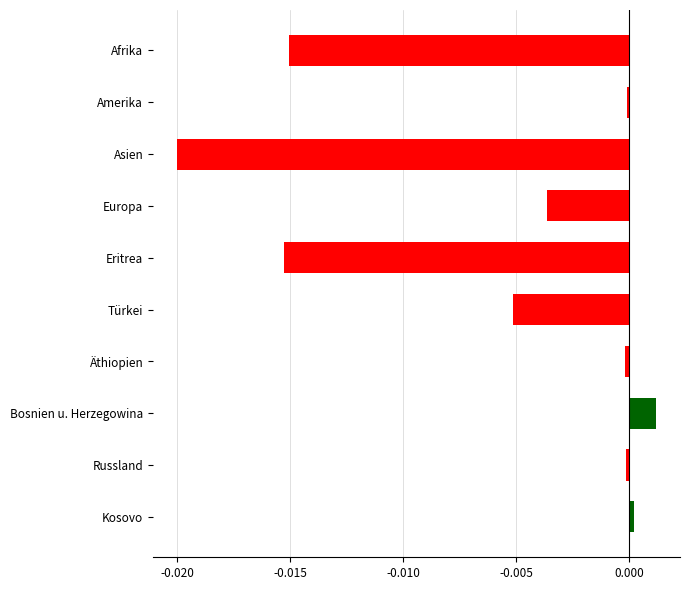

What is the sum of all values?

-0.1